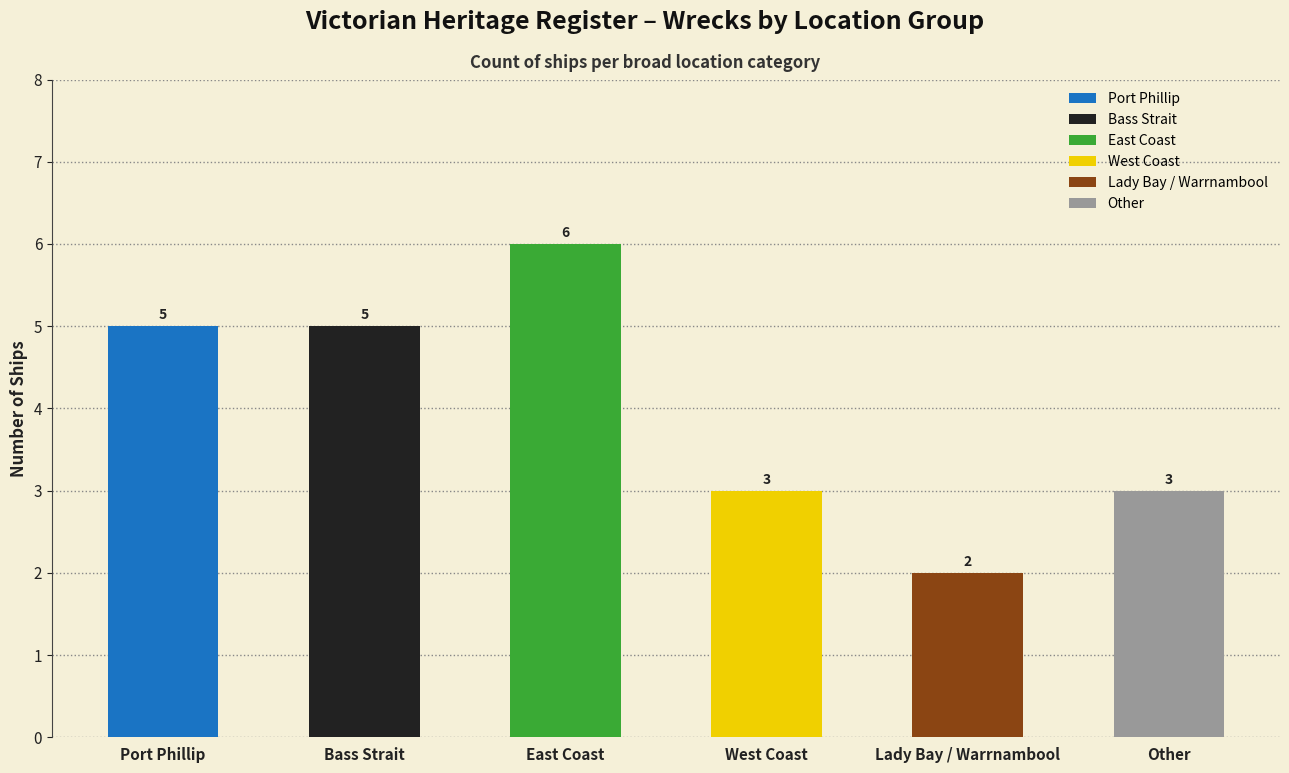

What is the change in value from East Coast to West Coast?

-3